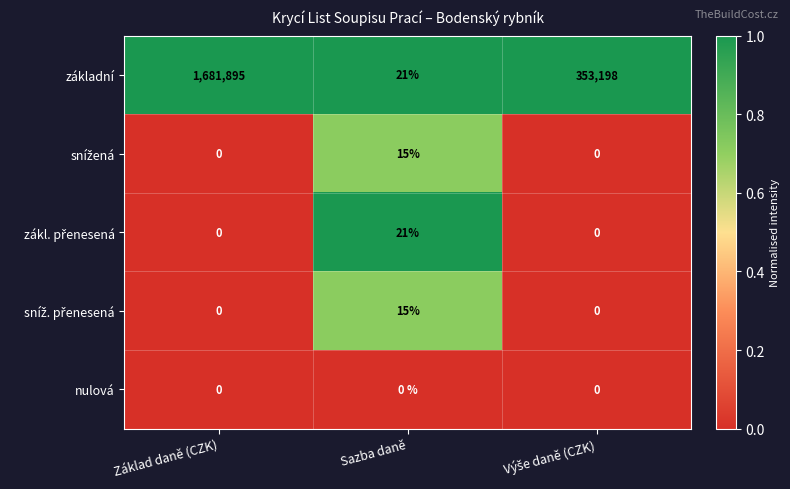

Which series has the largest total across all categories?

základní